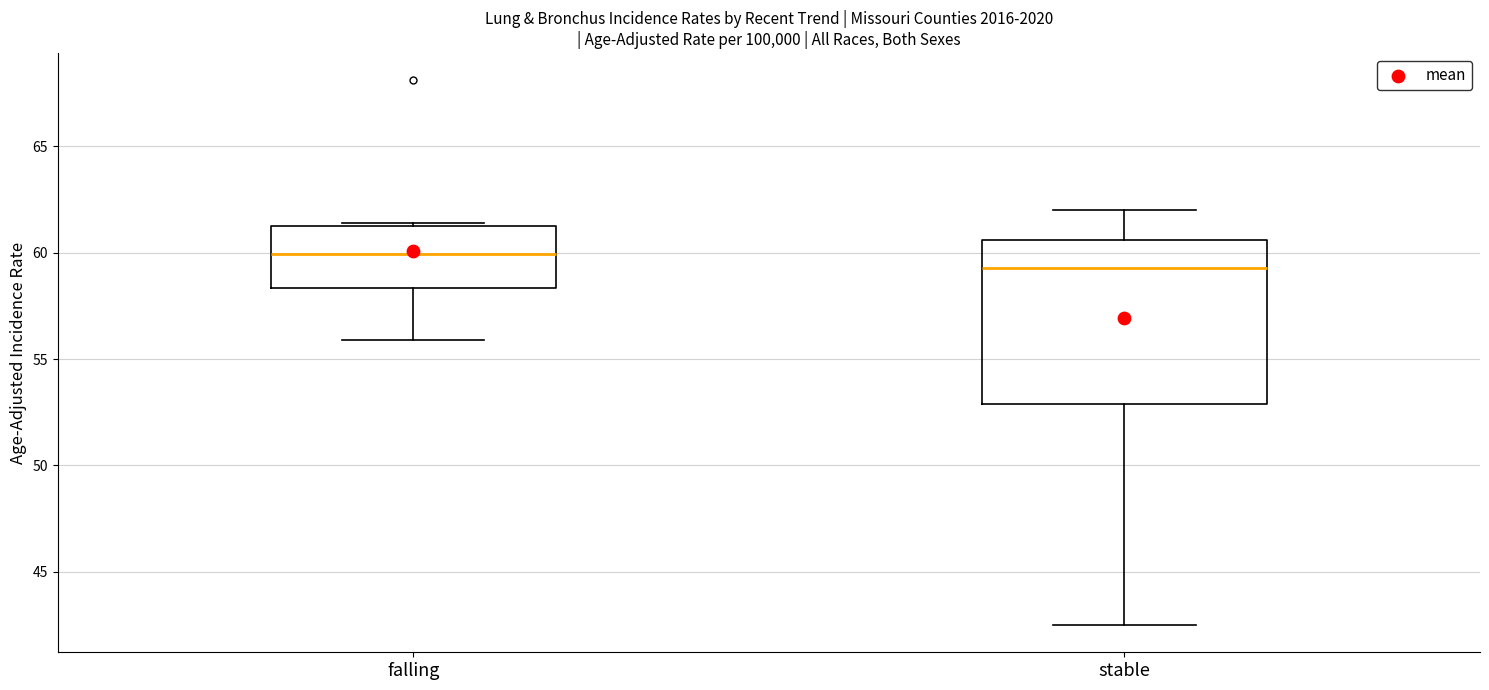

Comparing the boxes themselves (not the whiskers), which one is the tallest?

stable